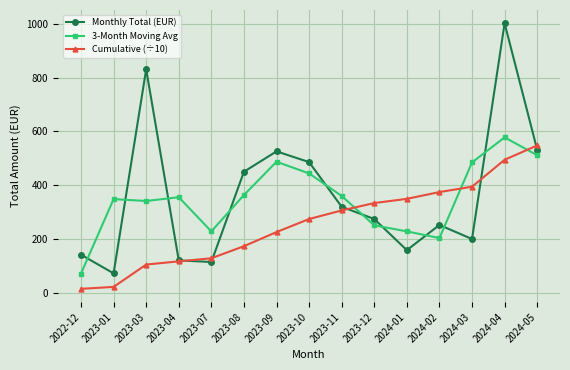

Which series has the largest range (max minus min)?

Monthly Total (EUR)